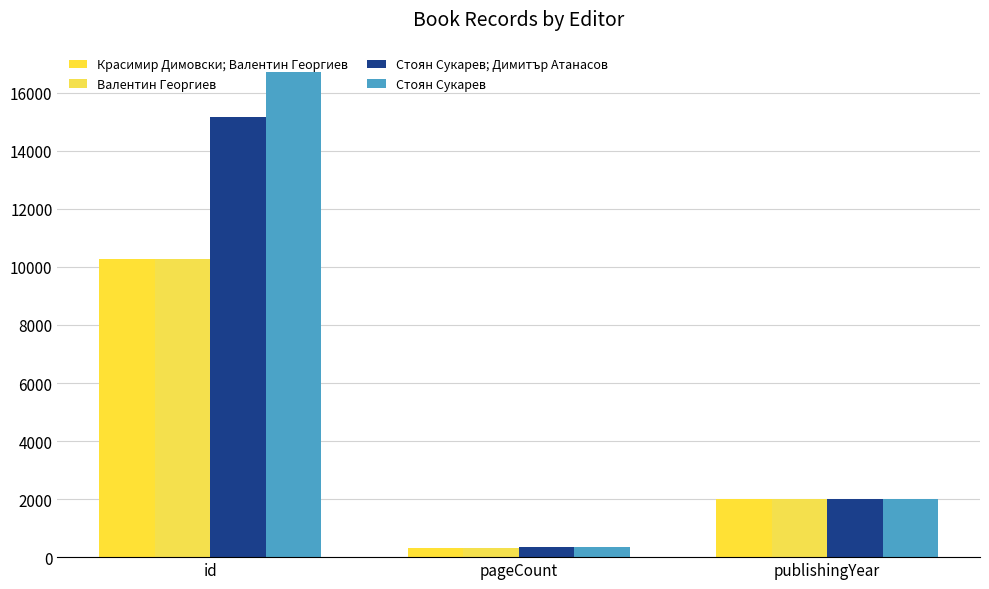

What is the label of the 3rd bar from the left?

publishingYear